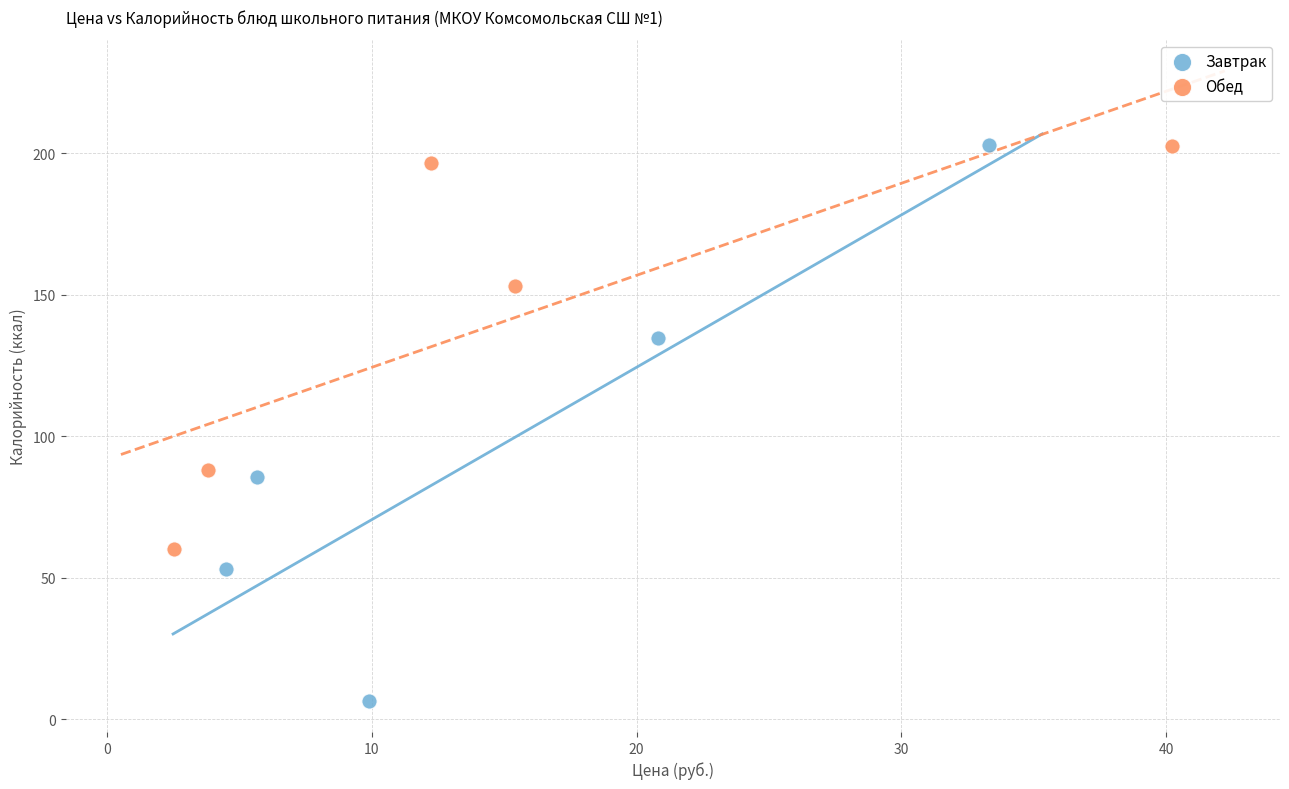

What are all the series names shown in the legend?

Завтрак, Обед